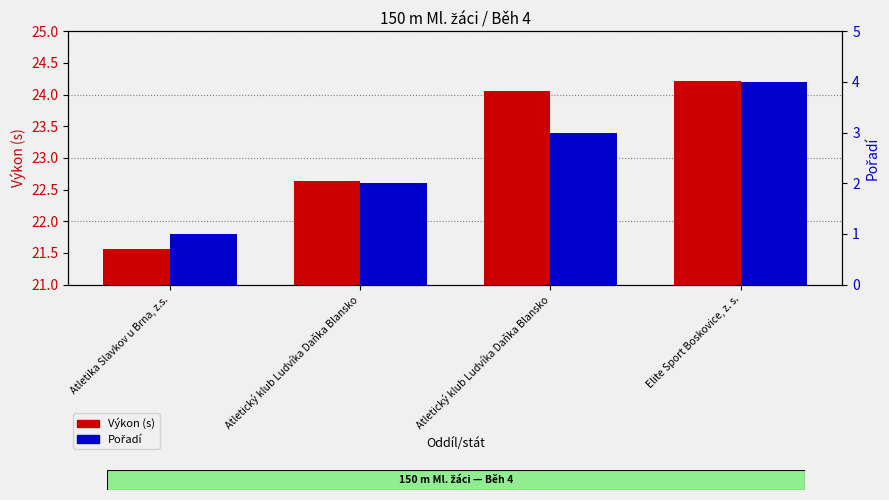

At Elite Sport Boskovice, z. s., list the series in order from smallest to largest.

Pořadí, Výkon (s)